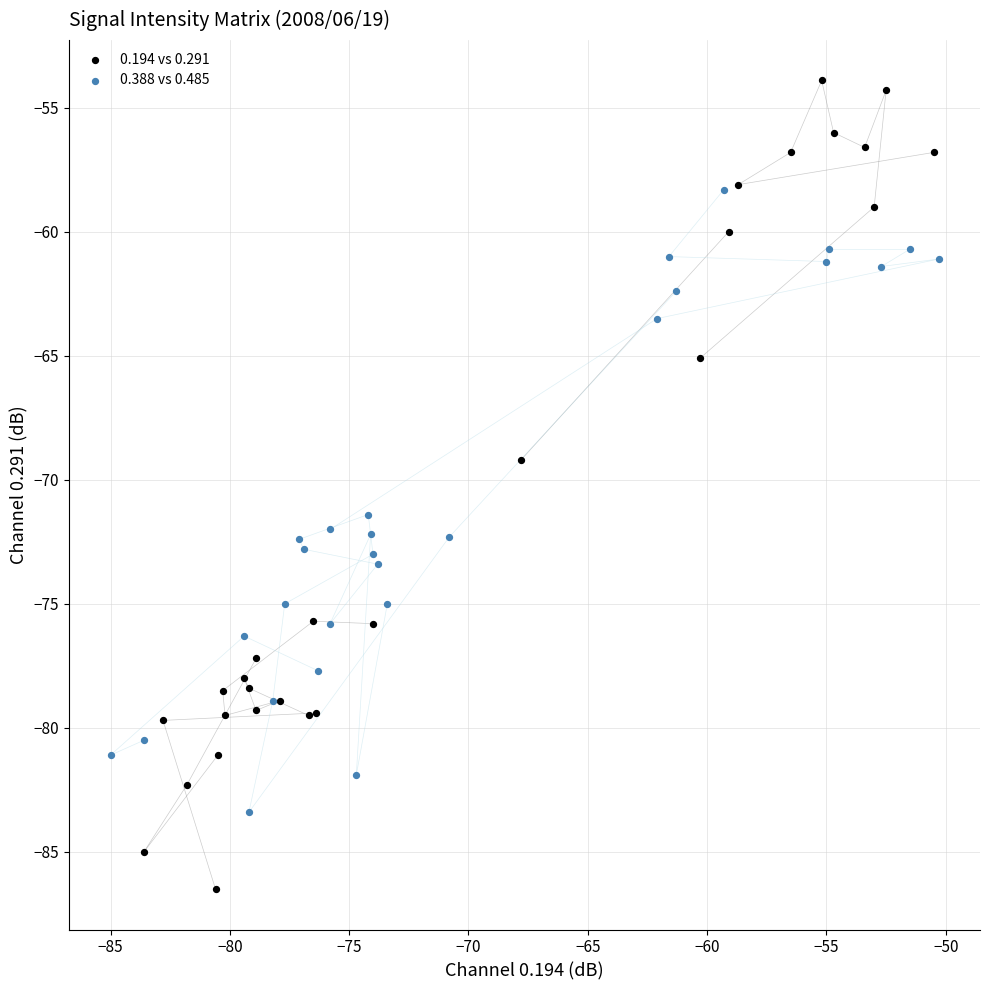

Which series has the widest spread of Y values?

0.194 vs 0.291